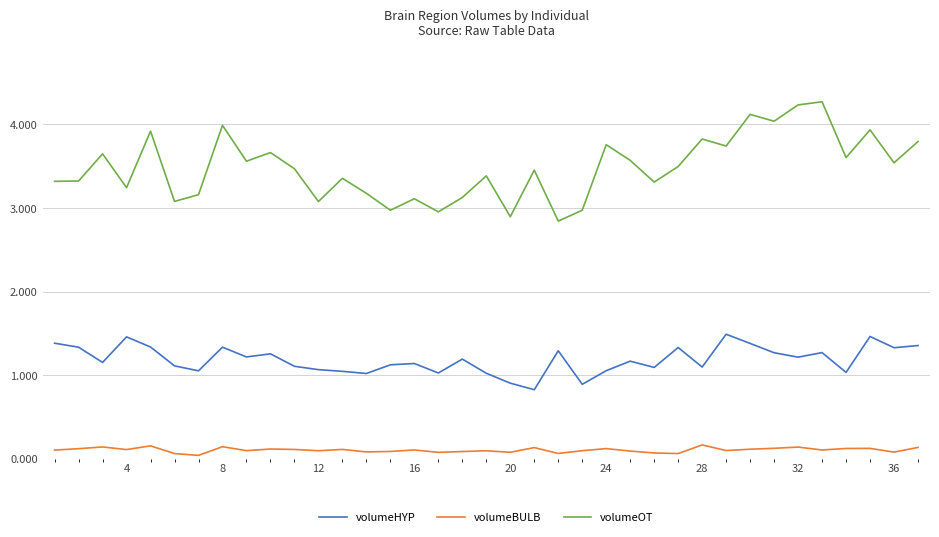

List the series in order of their overall mean, highest first.

volumeOT, volumeHYP, volumeBULB